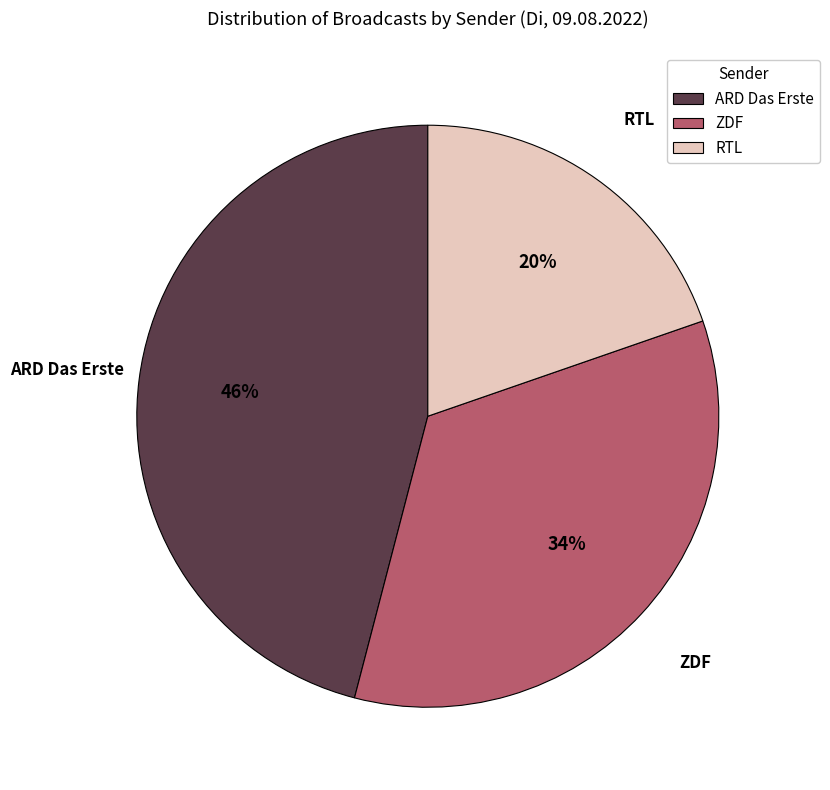

How many slices are in this pie chart?

3